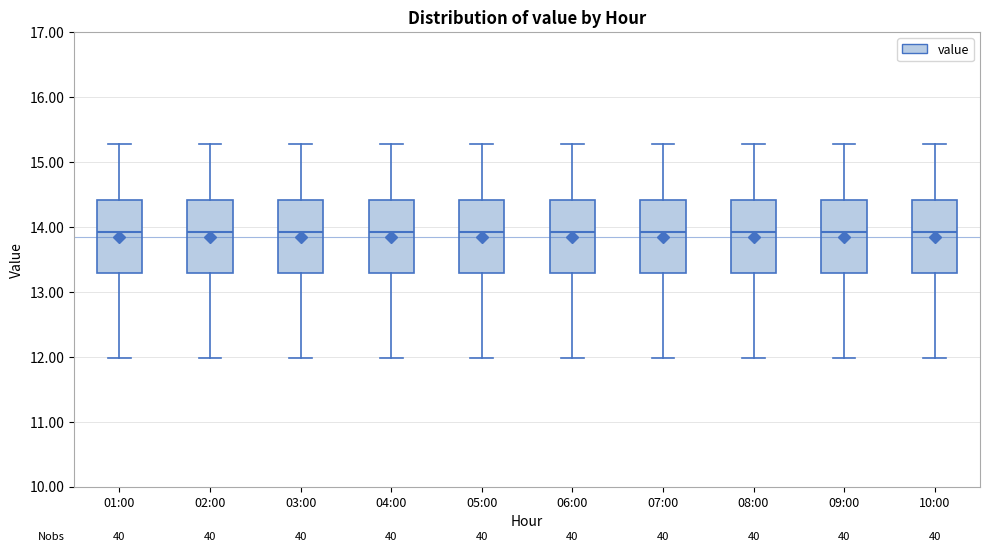

Reading left to right, read every box against the y-axis: the position of its median line, the range the box covers, and the ends of its whiskers. The values are not printed on the chart, so give them approximately, as read against the axis.

01:00: median 13.9, box 13.3 to 14.4, whiskers 12.0 to 15.3
02:00: median 13.9, box 13.3 to 14.4, whiskers 12.0 to 15.3
03:00: median 13.9, box 13.3 to 14.4, whiskers 12.0 to 15.3
04:00: median 13.9, box 13.3 to 14.4, whiskers 12.0 to 15.3
05:00: median 13.9, box 13.3 to 14.4, whiskers 12.0 to 15.3
06:00: median 13.9, box 13.3 to 14.4, whiskers 12.0 to 15.3
07:00: median 13.9, box 13.3 to 14.4, whiskers 12.0 to 15.3
08:00: median 13.9, box 13.3 to 14.4, whiskers 12.0 to 15.3
09:00: median 13.9, box 13.3 to 14.4, whiskers 12.0 to 15.3
10:00: median 13.9, box 13.3 to 14.4, whiskers 12.0 to 15.3